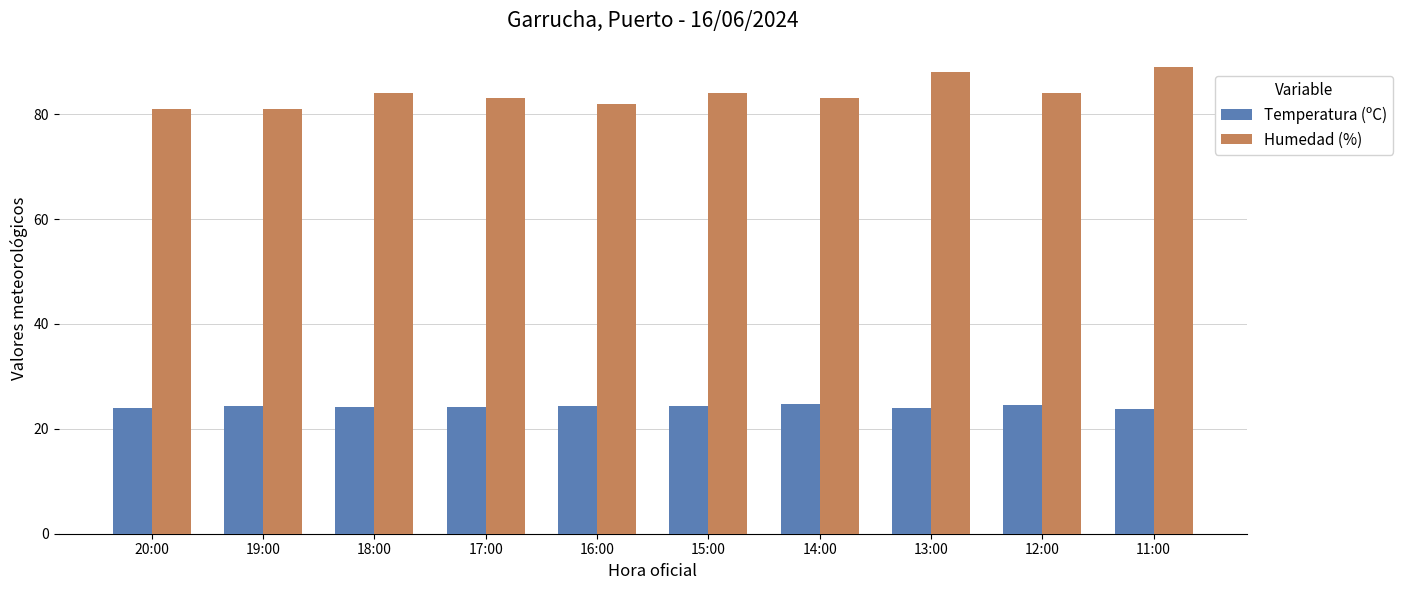

Is it true that Temperatura (ºC) equals 13.4 at 18:00?

False